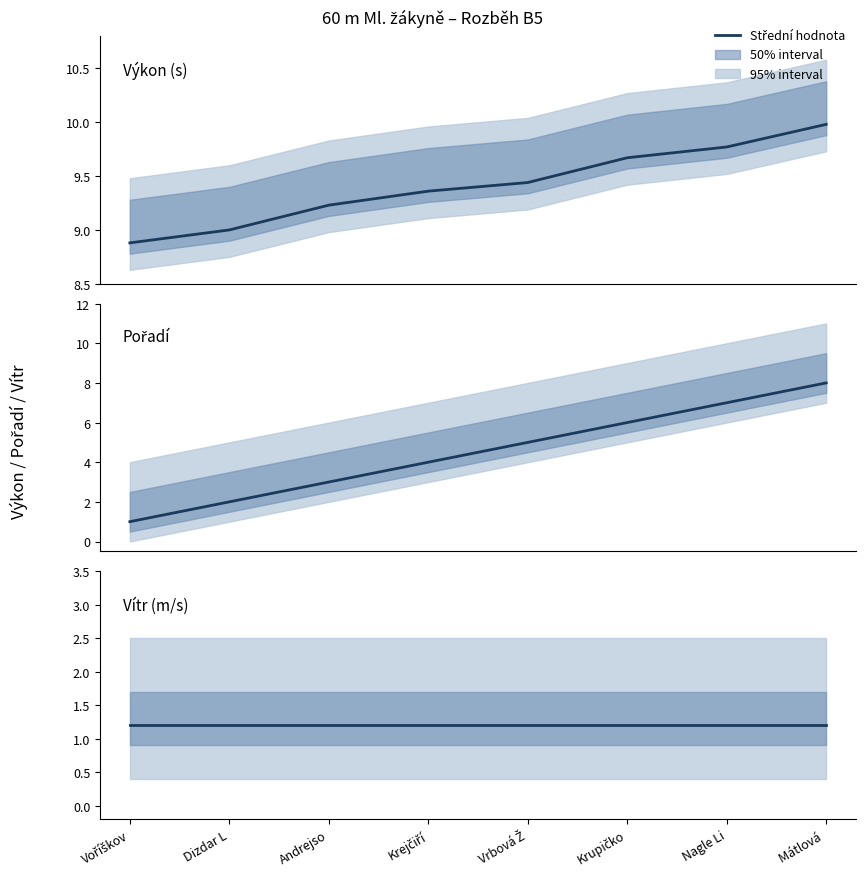

Count the number of categories in the chart.

8